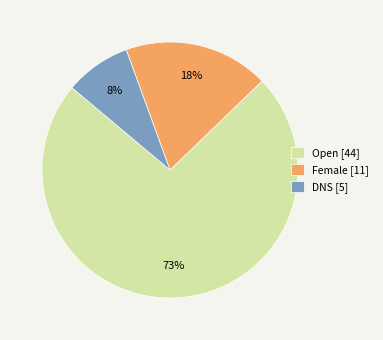

How many segments does this pie chart have?

3